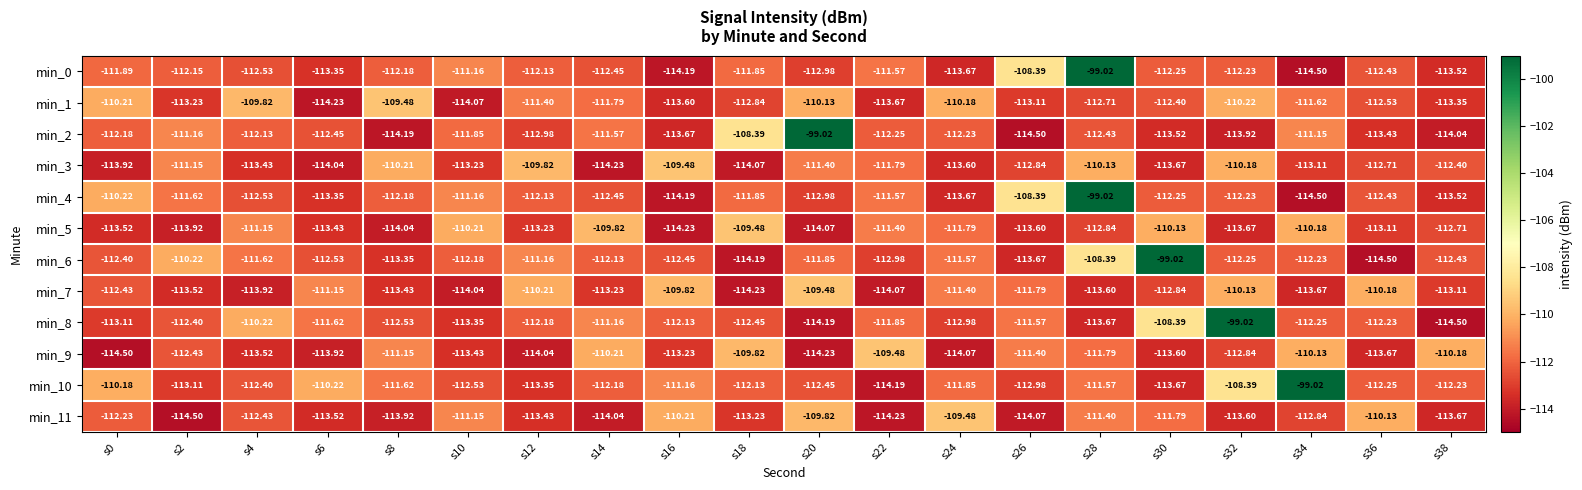

Is the value of min_1 at s14 greater than the value of min_11 at s4?

Yes